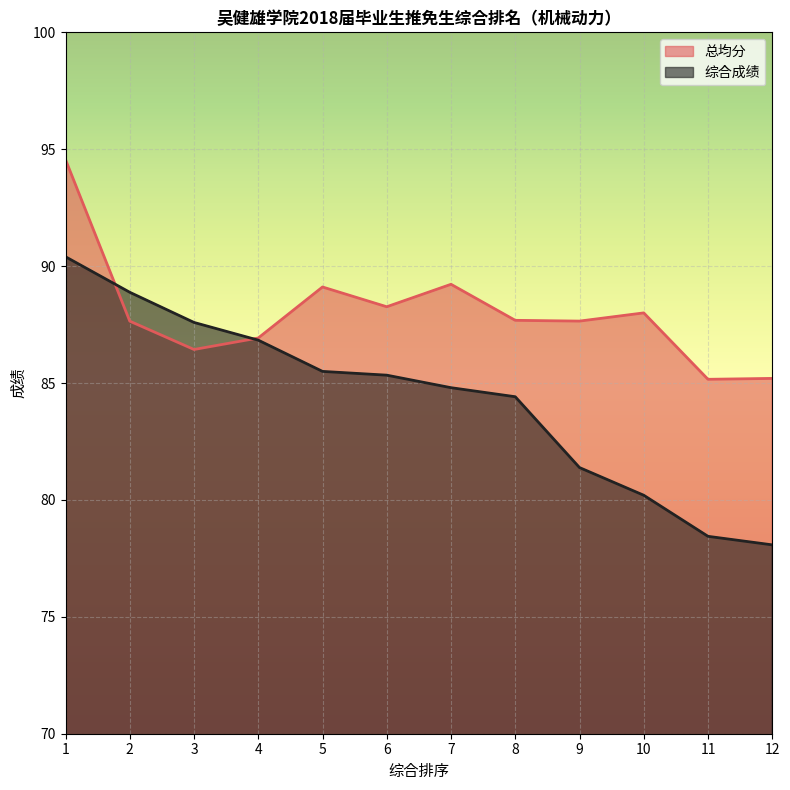

Rank the categories by 总均分 value from lowest to highest.

11, 12, 3, 4, 2, 9, 8, 10, 6, 5, 7, 1